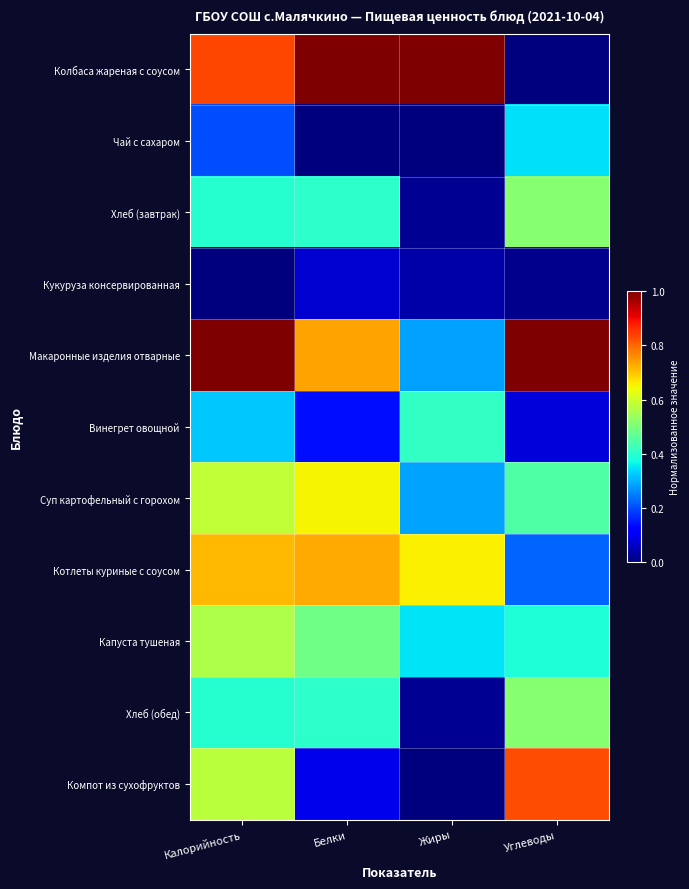

What is the greatest value displayed?

1.0